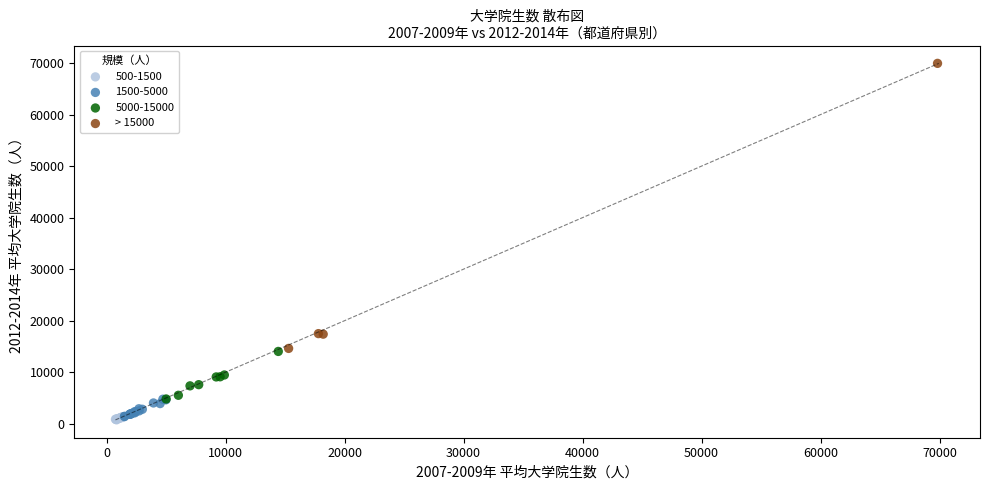

Which series reaches the maximum Y coordinate?

> 15000